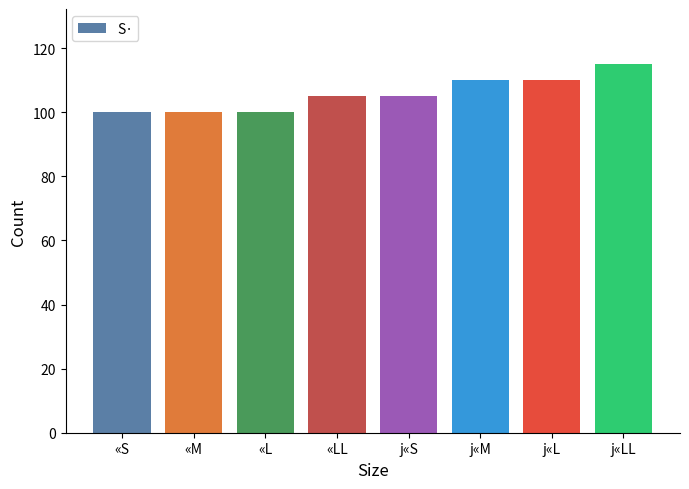

How many data points does each series have?

8